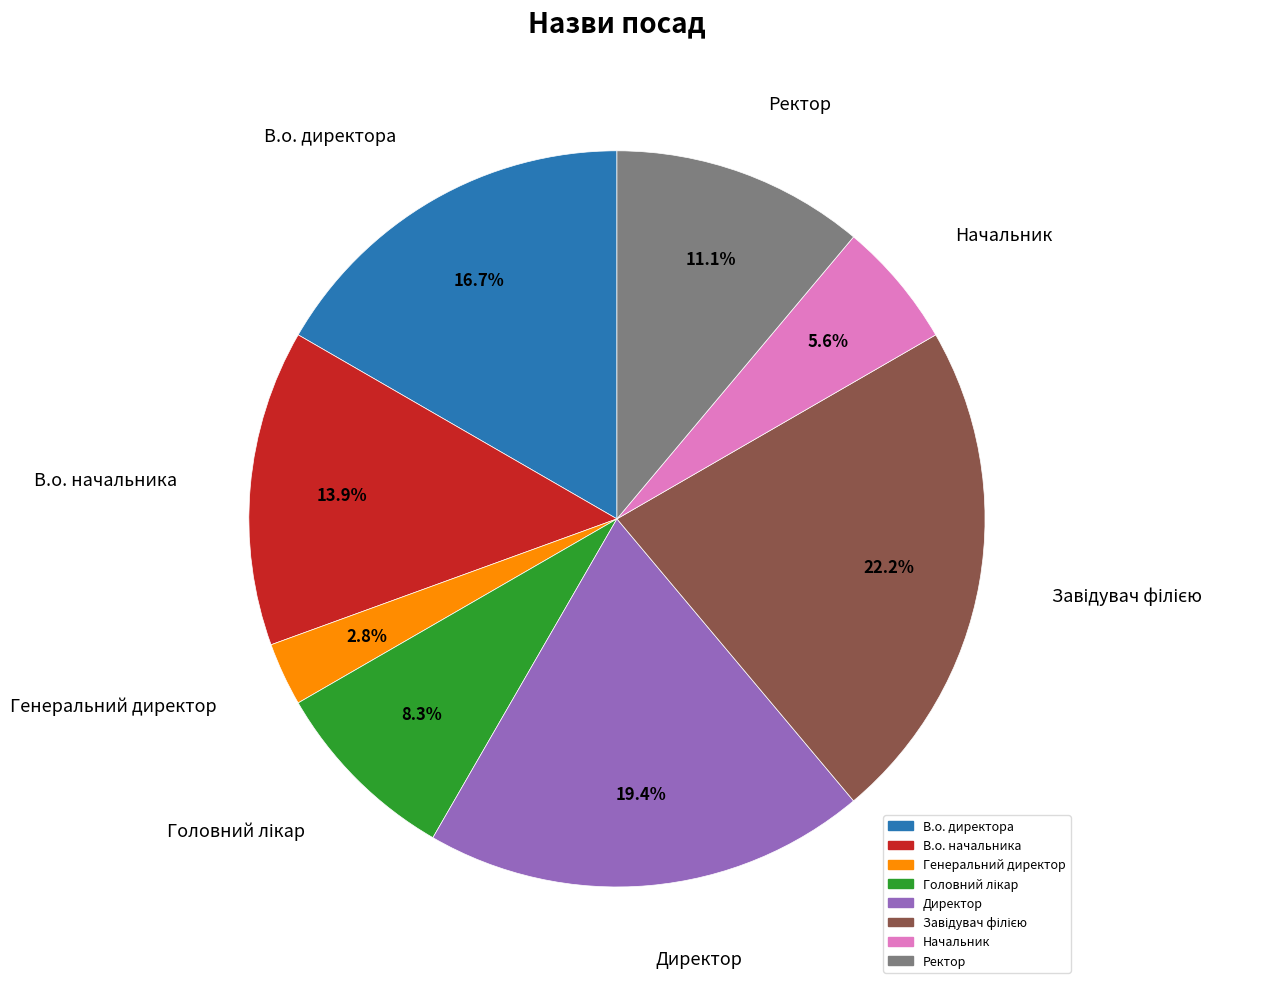

To the nearest percent, what is the difference between the largest and smallest slice percentages?

19%